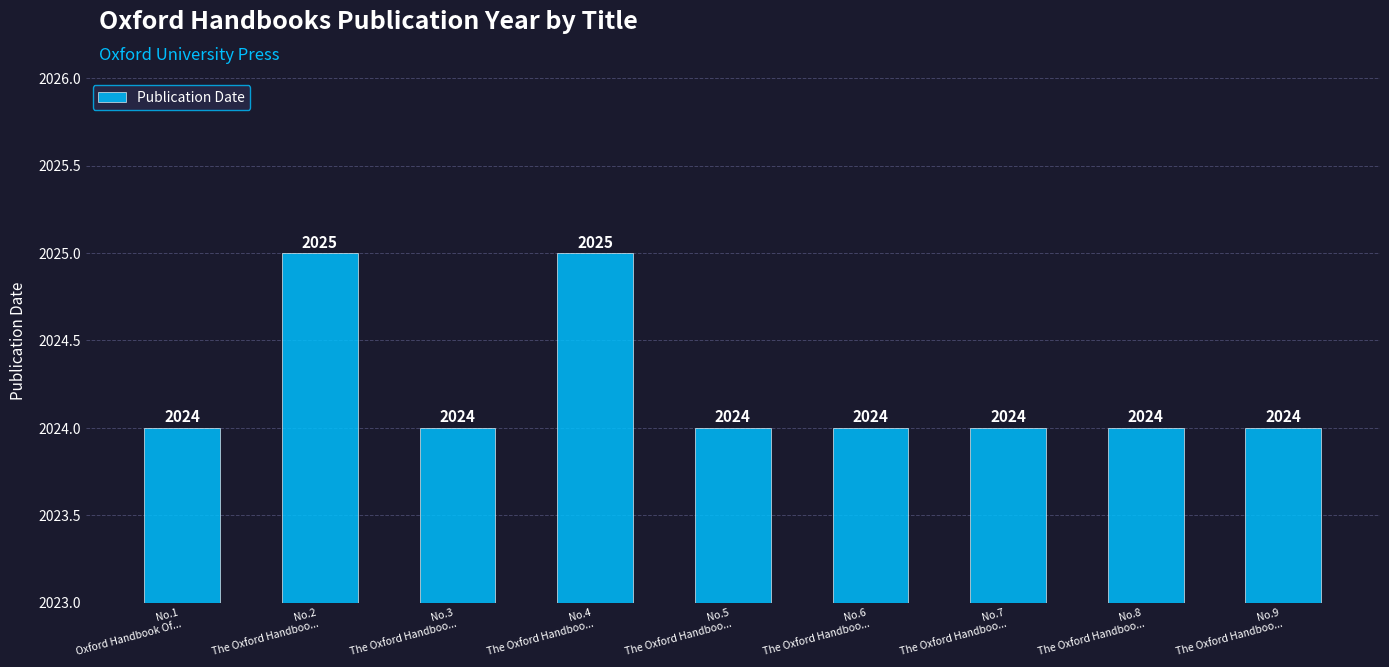

Does the chart contain stacked bars?

No